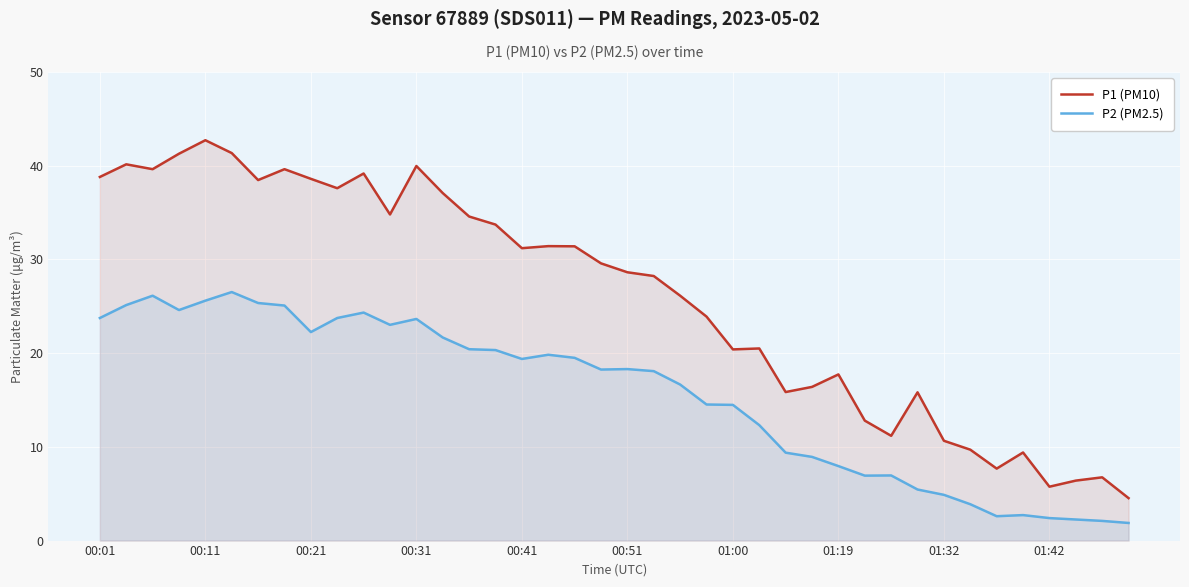

What is the label of the 30th point from the left?

29